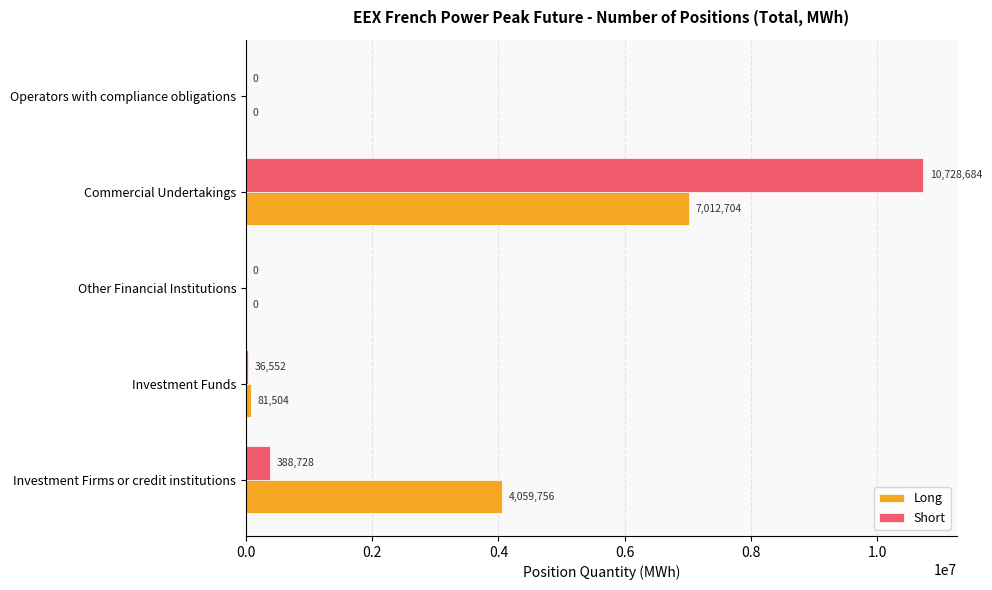

What is the sum of all Short values?

11153964